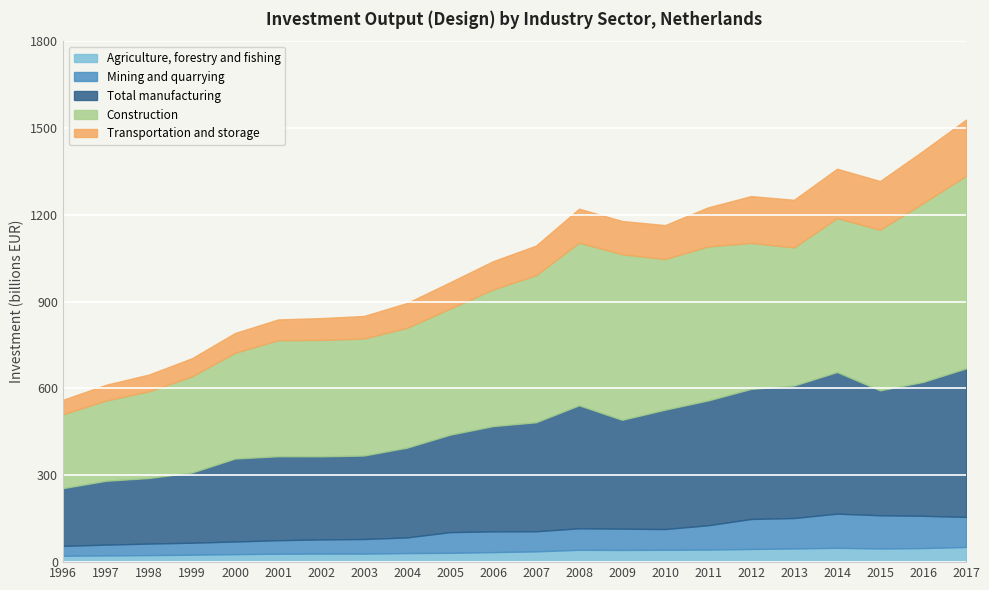

Rank the series by their maximum value, from lowest to highest.

Agriculture, forestry and fishing, Mining and quarrying, Transportation and storage, Total manufacturing, Construction